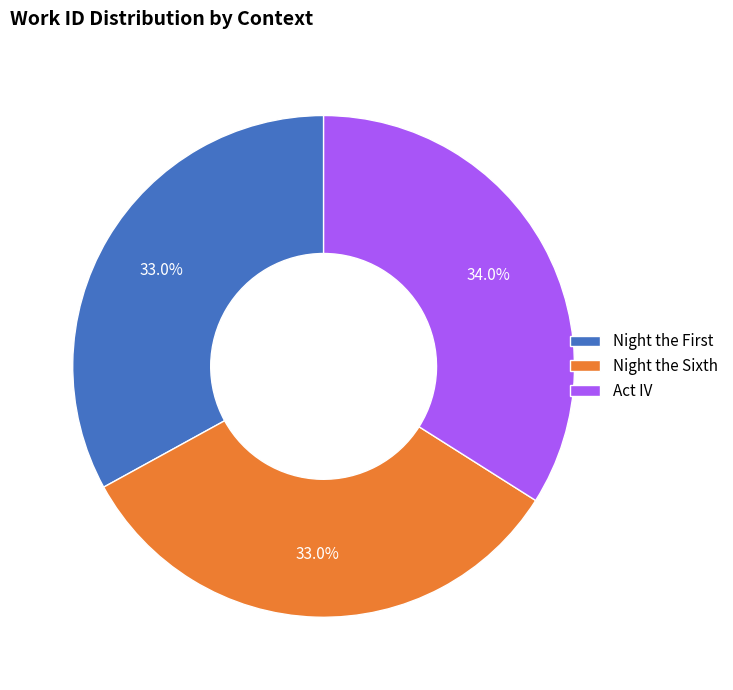

Does Act IV account for over 50% of the chart?

No